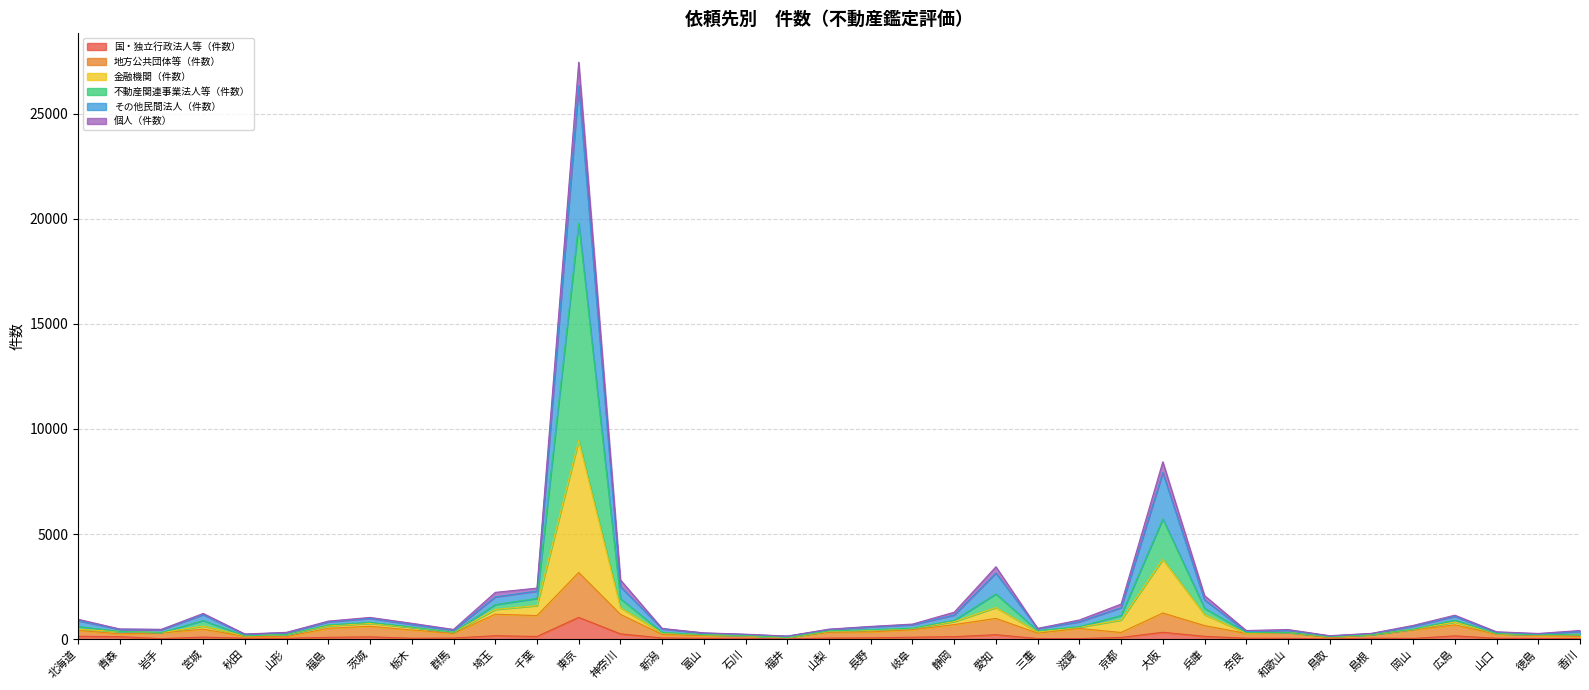

The value of その他民間法人（件数） at 群馬 is 604. True or false?

False